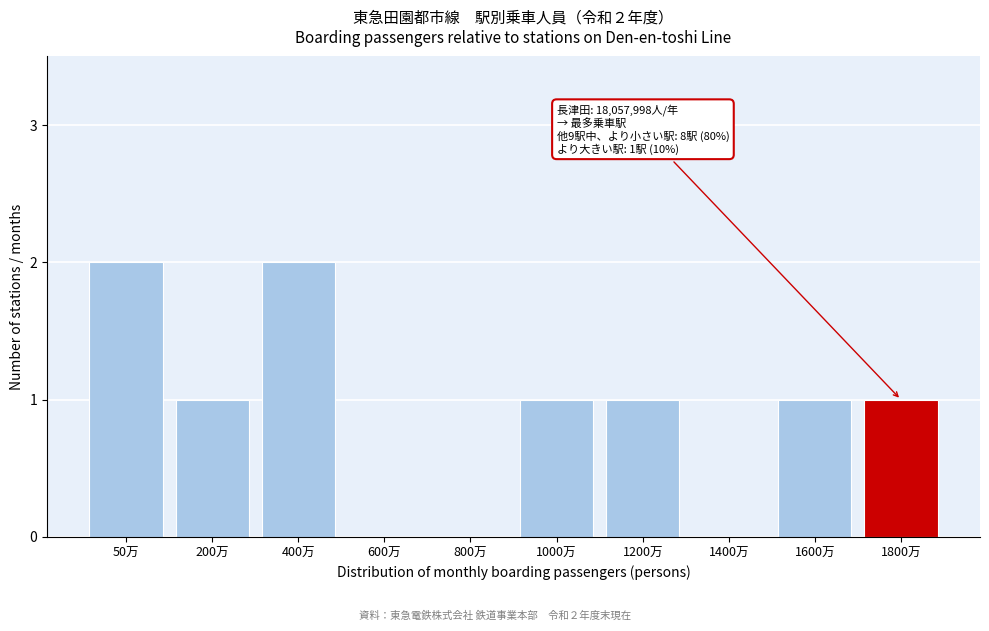

Reading right to left, what are all the values shown in this chart?

1800万=1	1600万=1	1400万=0	1200万=1	1000万=1	800万=0	600万=0	400万=2	200万=1	50万=2